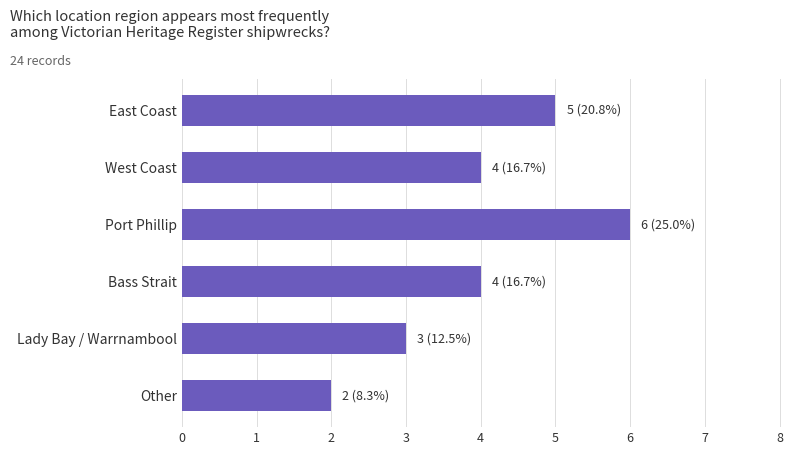

Which has a higher value, Other or West Coast?

West Coast